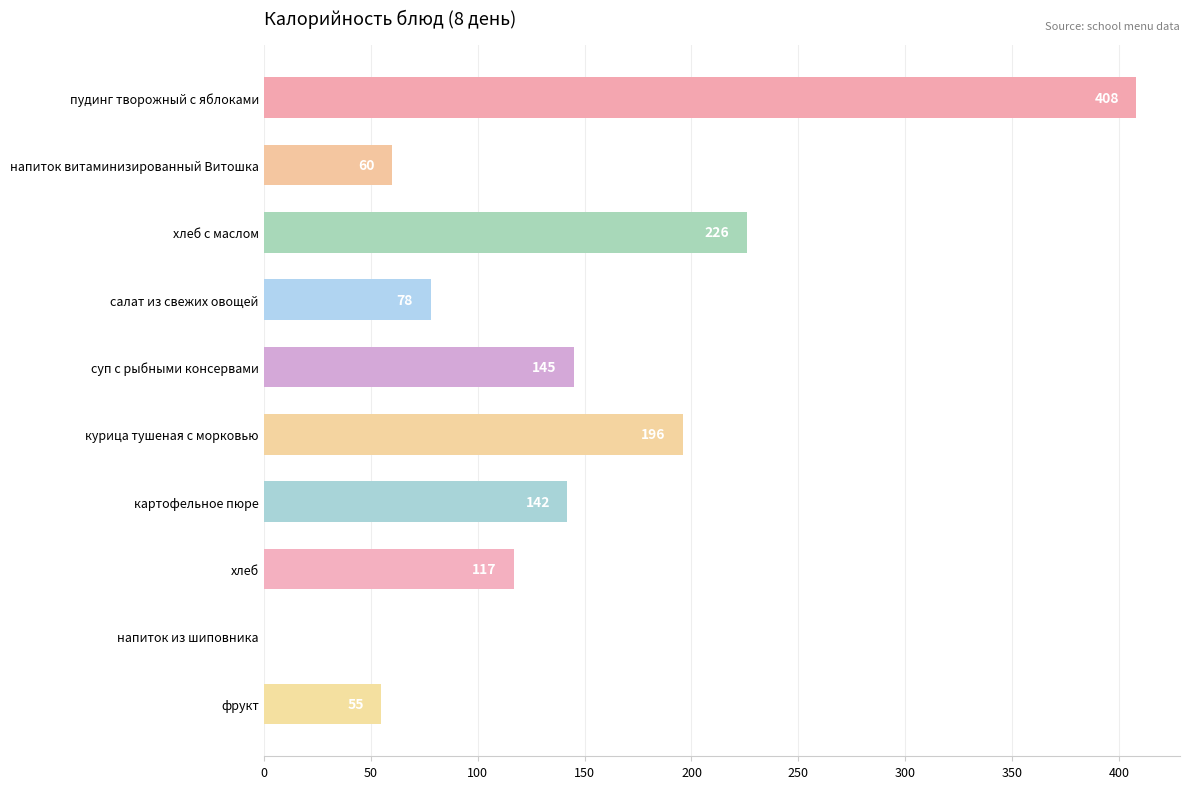

Which category has the highest value across all series?

пудинг творожный с яблоками